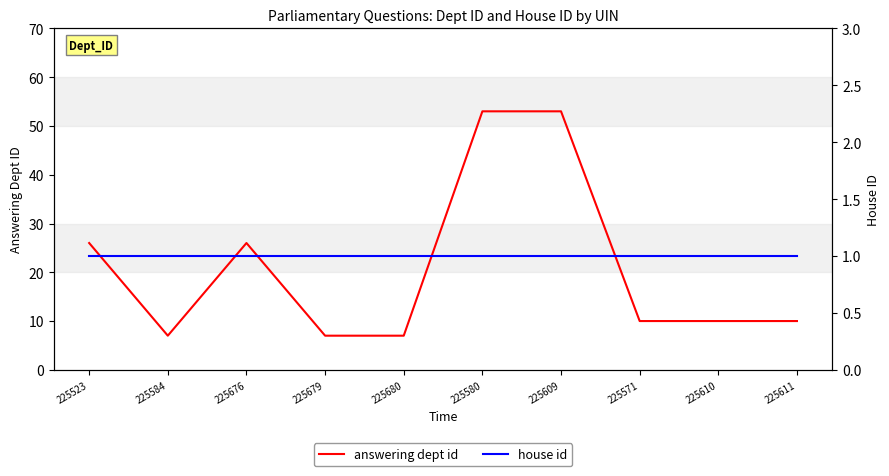

Reading left to right, extract all data points from this chart.

answering dept id: 225523=26	225584=7	225676=26	225679=7	225680=7	225580=53	225609=53	225571=10	225610=10	225611=10
house id: 225523=1	225584=1	225676=1	225679=1	225680=1	225580=1	225609=1	225571=1	225610=1	225611=1